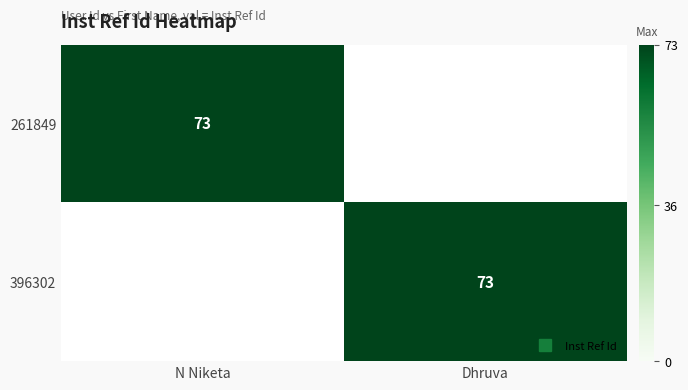

Which category has the highest value in the 396302 series?

Dhruva